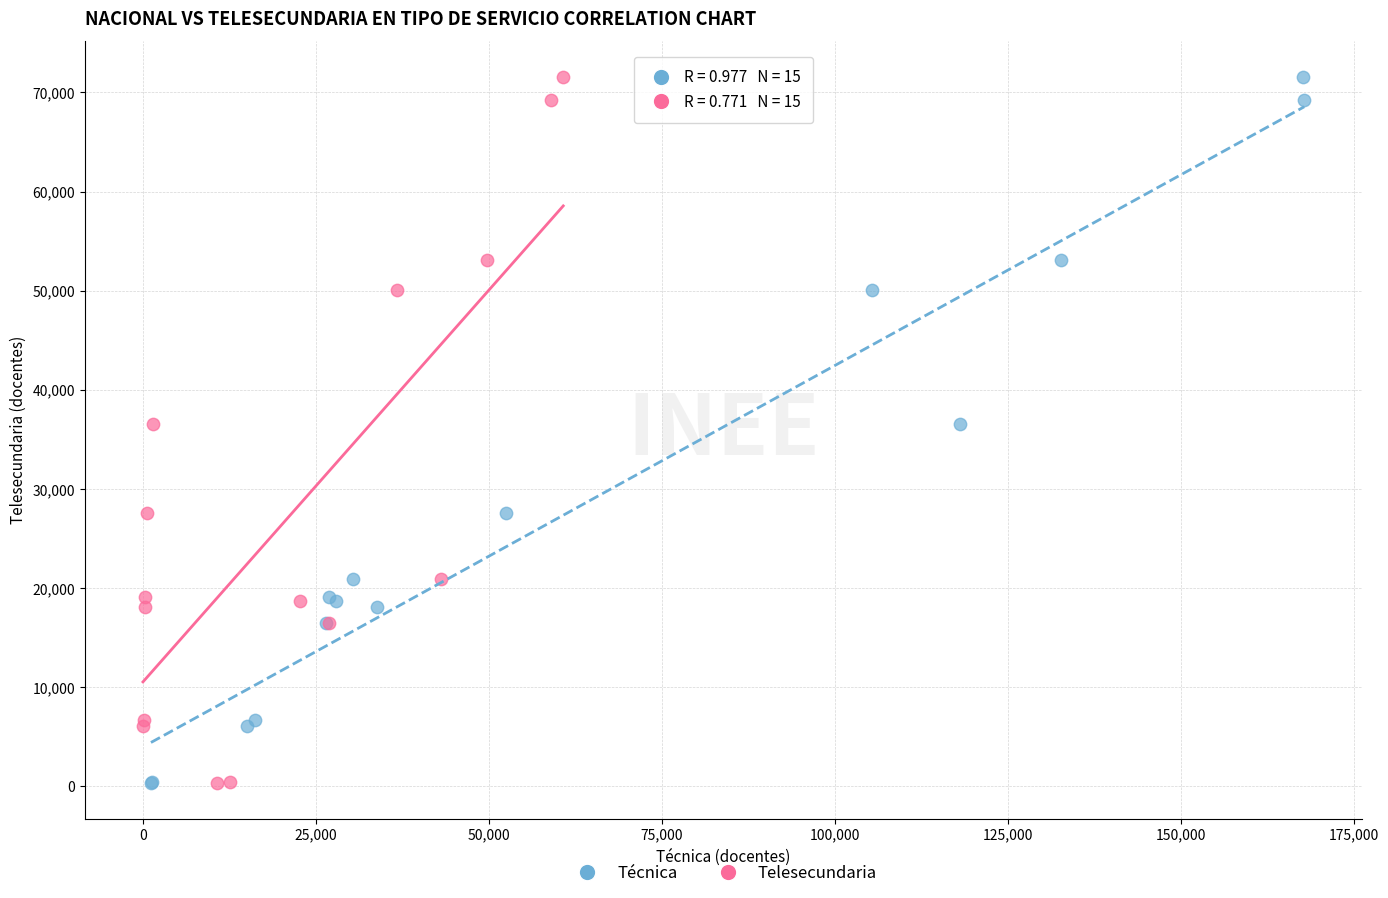

What are all the series names shown in the legend?

Técnica, Telesecundaria